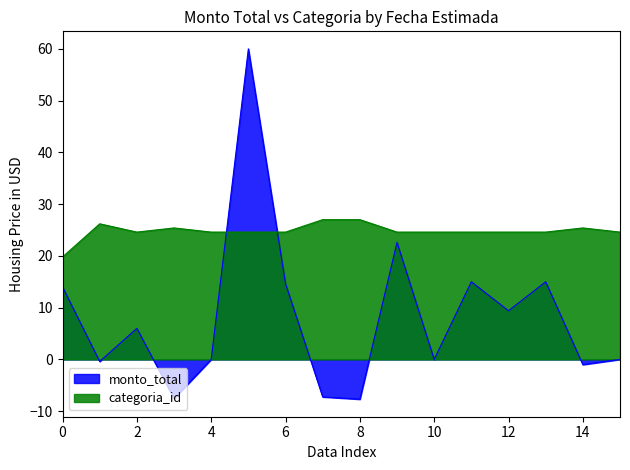

What are all the series names shown in the legend?

monto_total, categoria_id